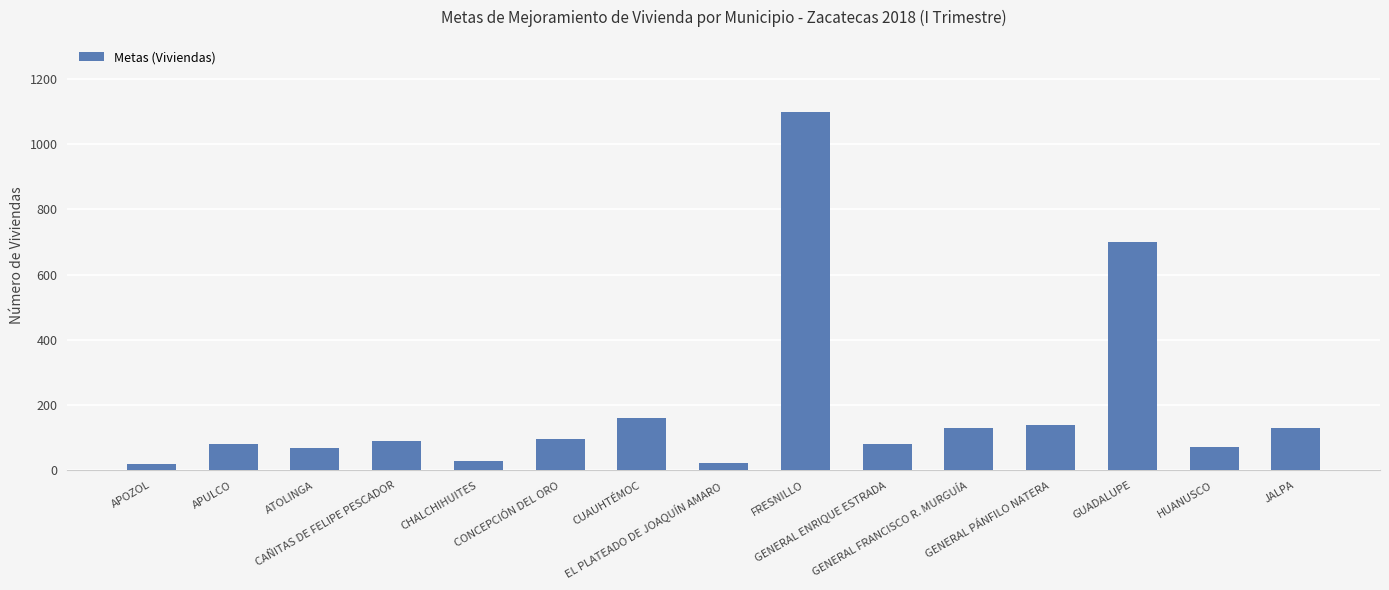

What is the greatest value displayed?

1100